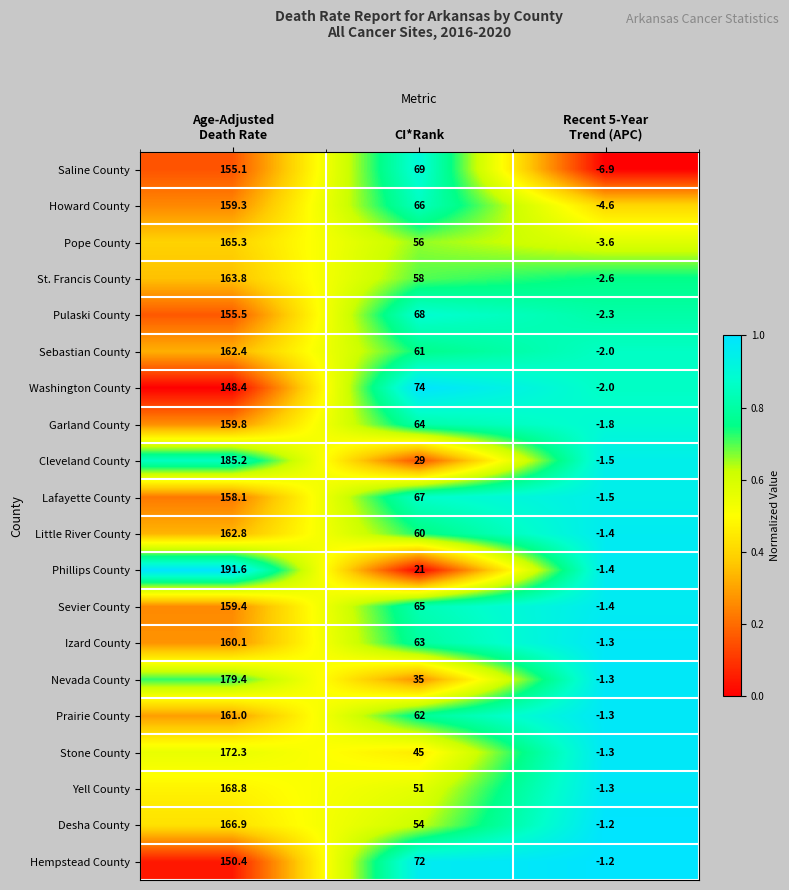

At which category is the sum across all series the highest?

Age-Adjusted
Death Rate